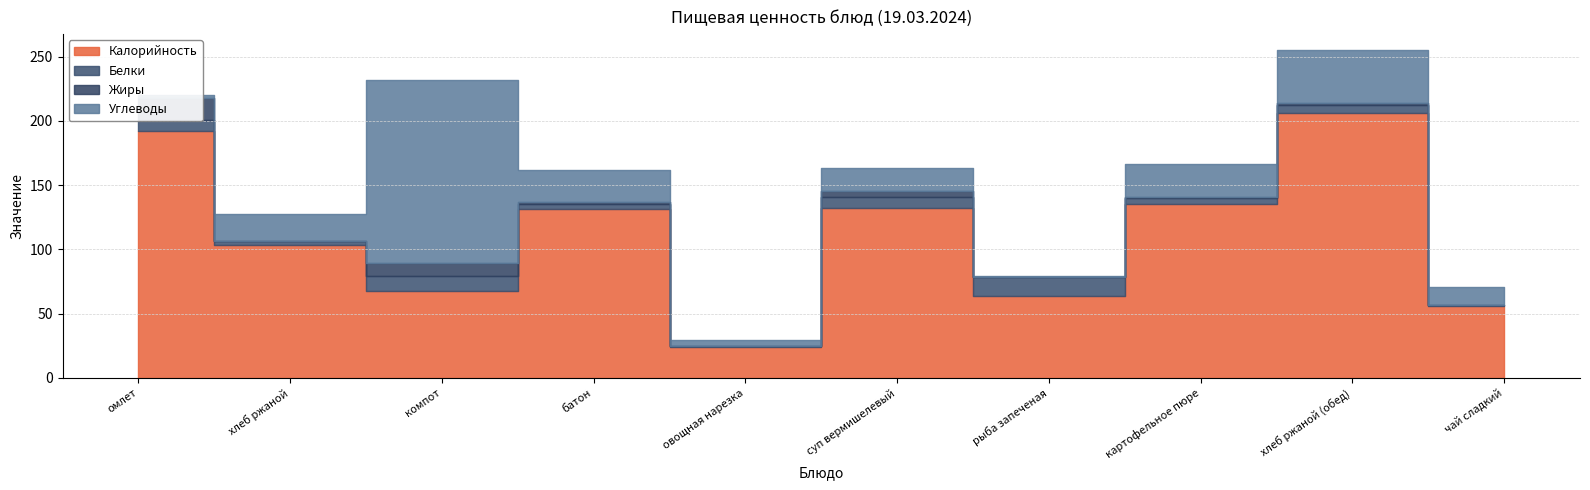

What are all the series names shown in the legend?

Калорийность, Белки, Жиры, Углеводы